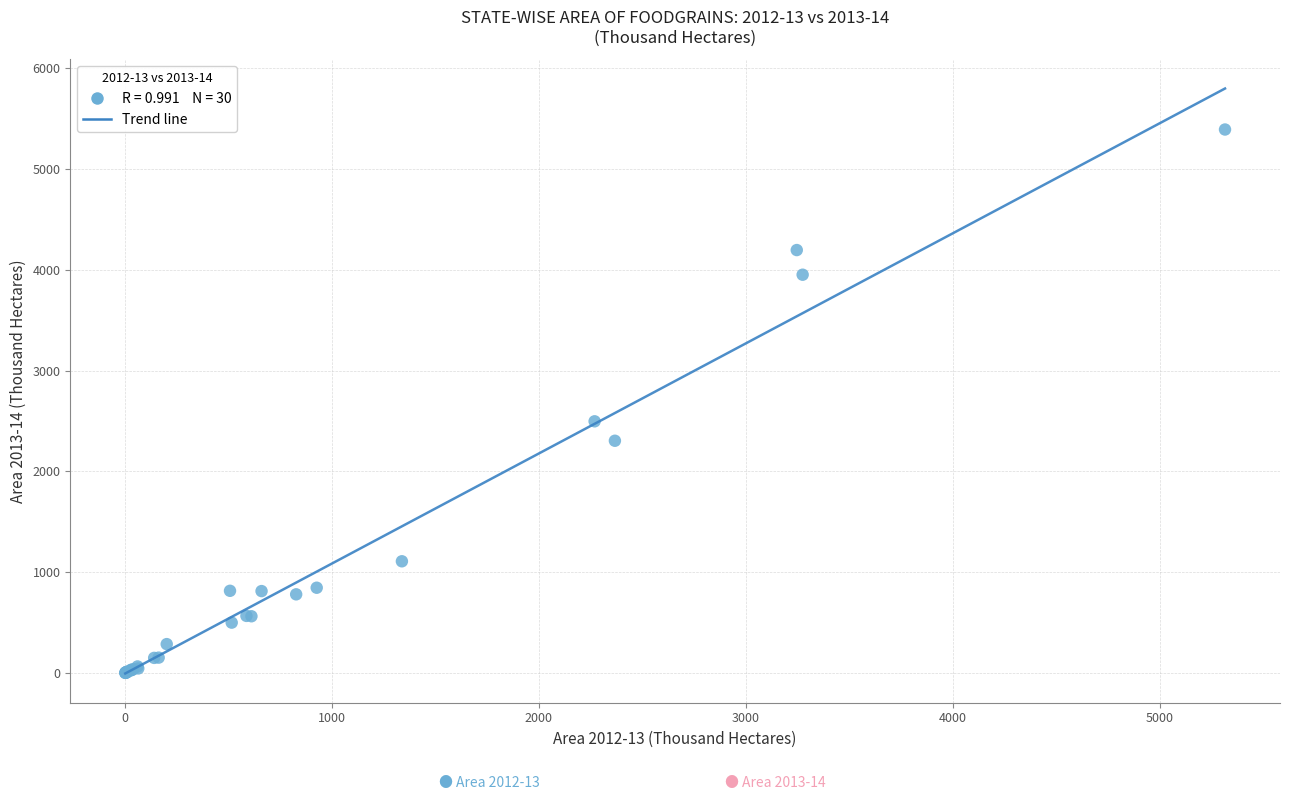

What Y value in the scatter plot is closest to 2697?

2498.0